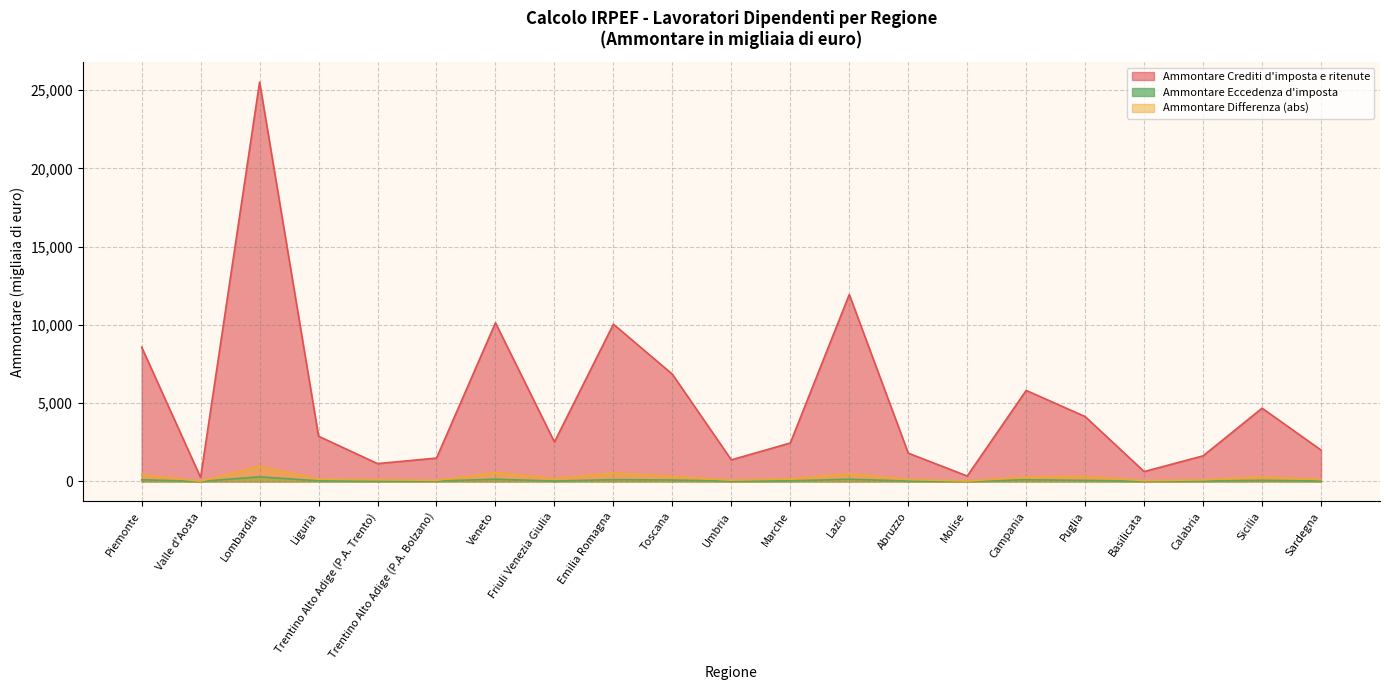

What is the label of the 19th point from the left?

Calabria